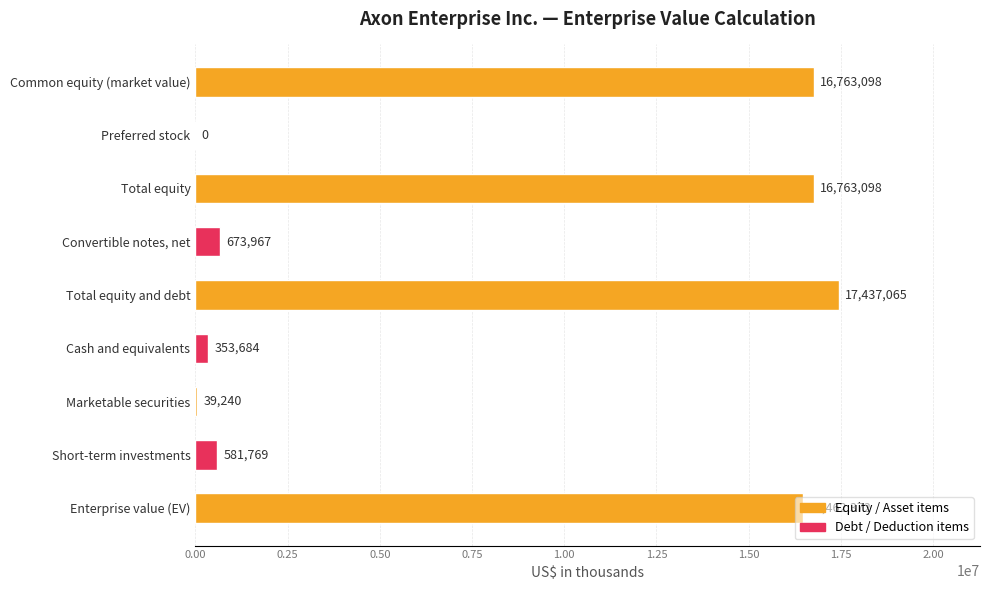

The chart shows a value of 39240 at Marketable securities. True or false?

True